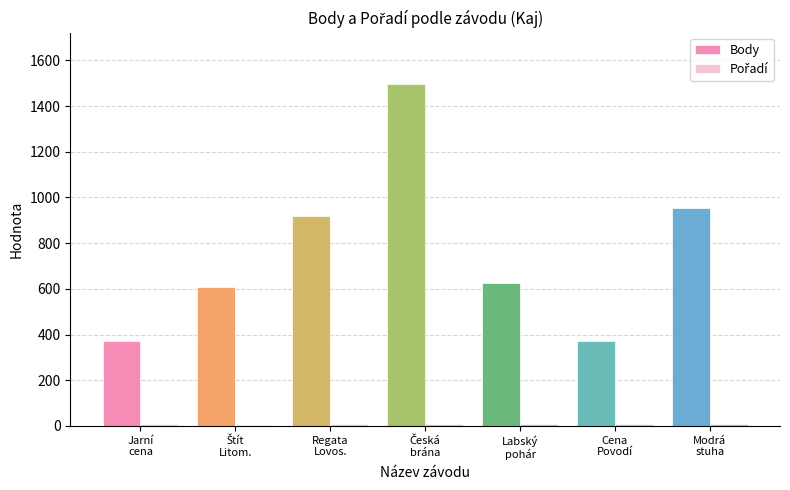

What is the maximum value shown in the chart?

1497